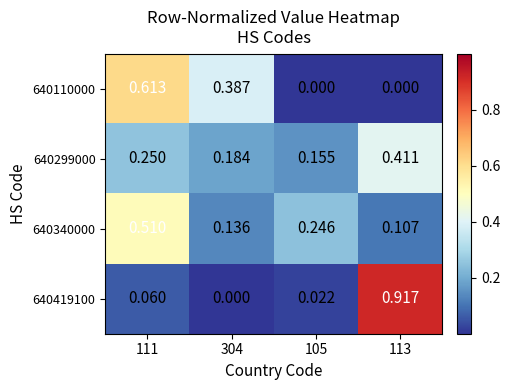

Rank the series at 105 from lowest to highest value.

640110000, 640419100, 640299000, 640340000